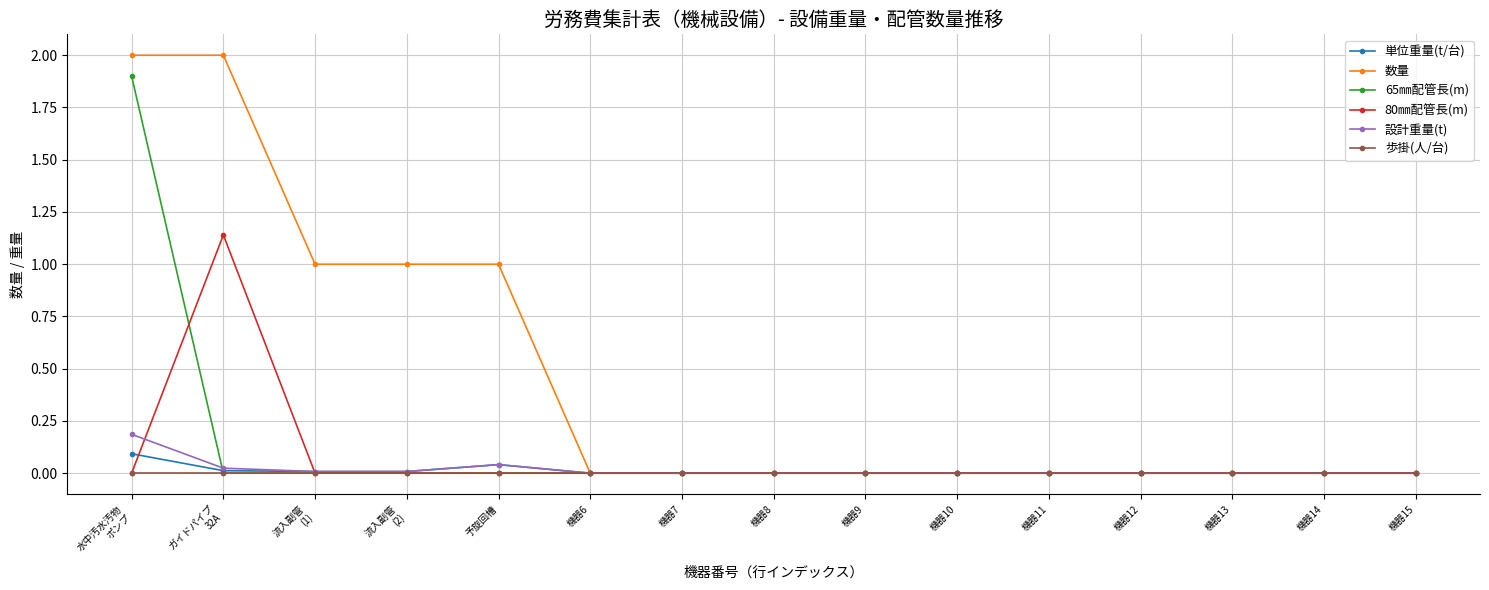

Which series has the widest spread of values?

数量